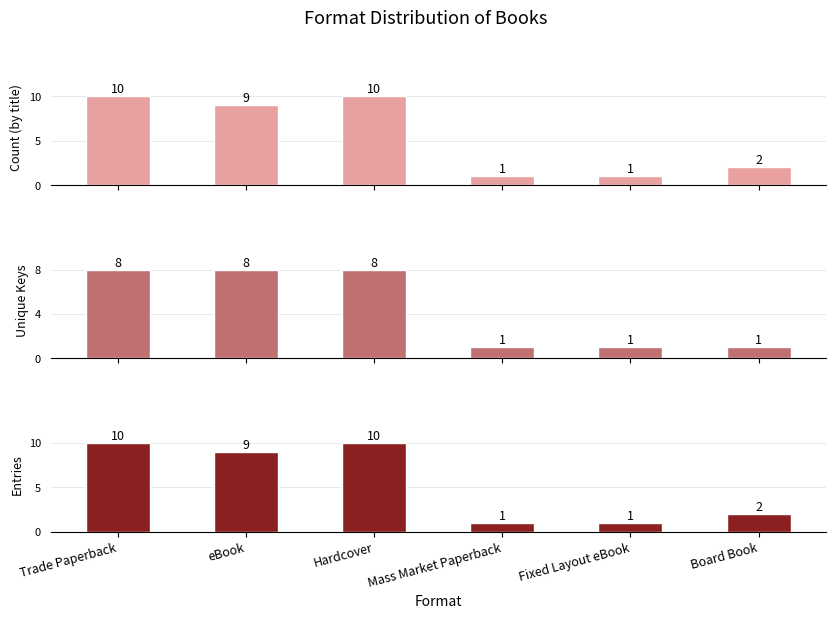

At which label does Count (by title) first exceed 9?

Trade Paperback